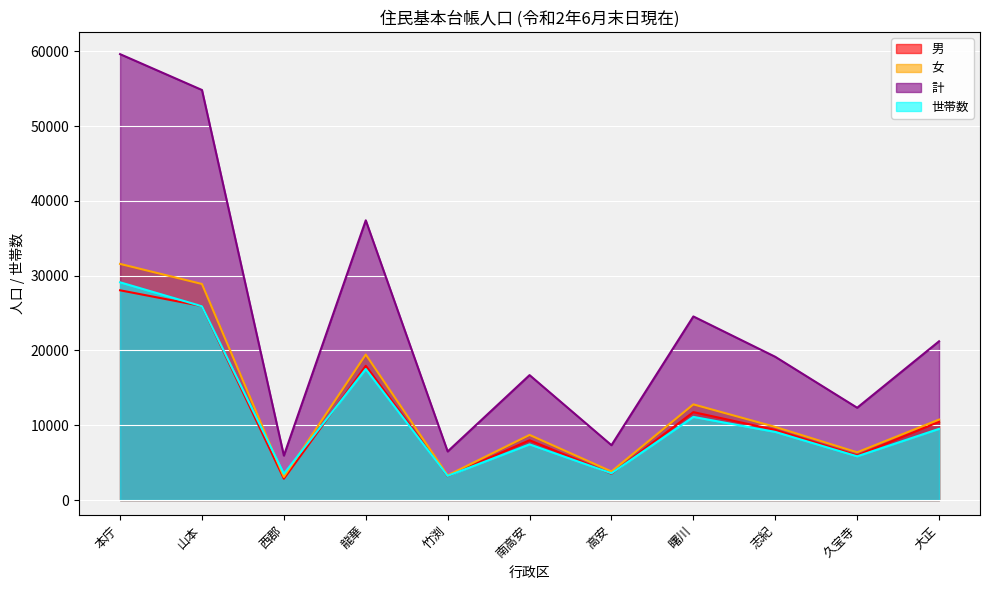

What position from the right is 本庁?

11